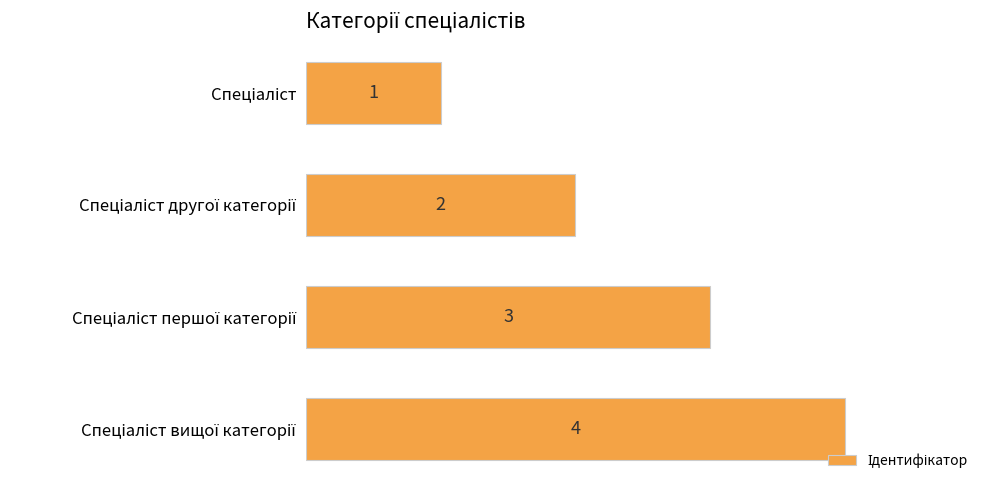

What is the difference between the maximum and minimum values?

3